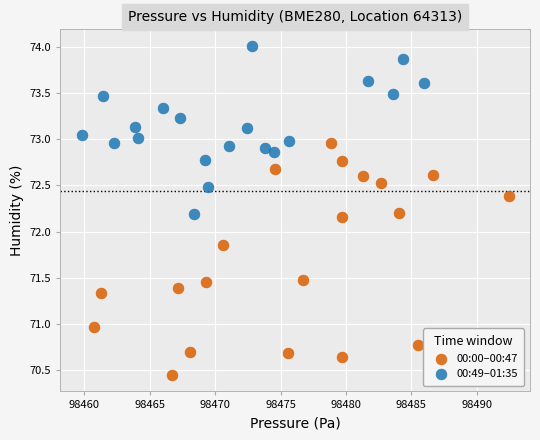

Which series has the widest spread of Y values?

00:00–00:47